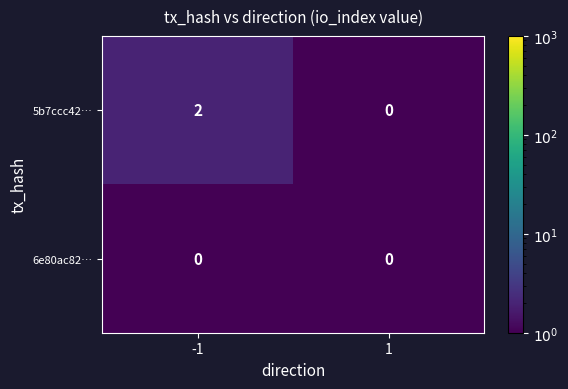

Which series has the widest spread of values?

5b7ccc42…